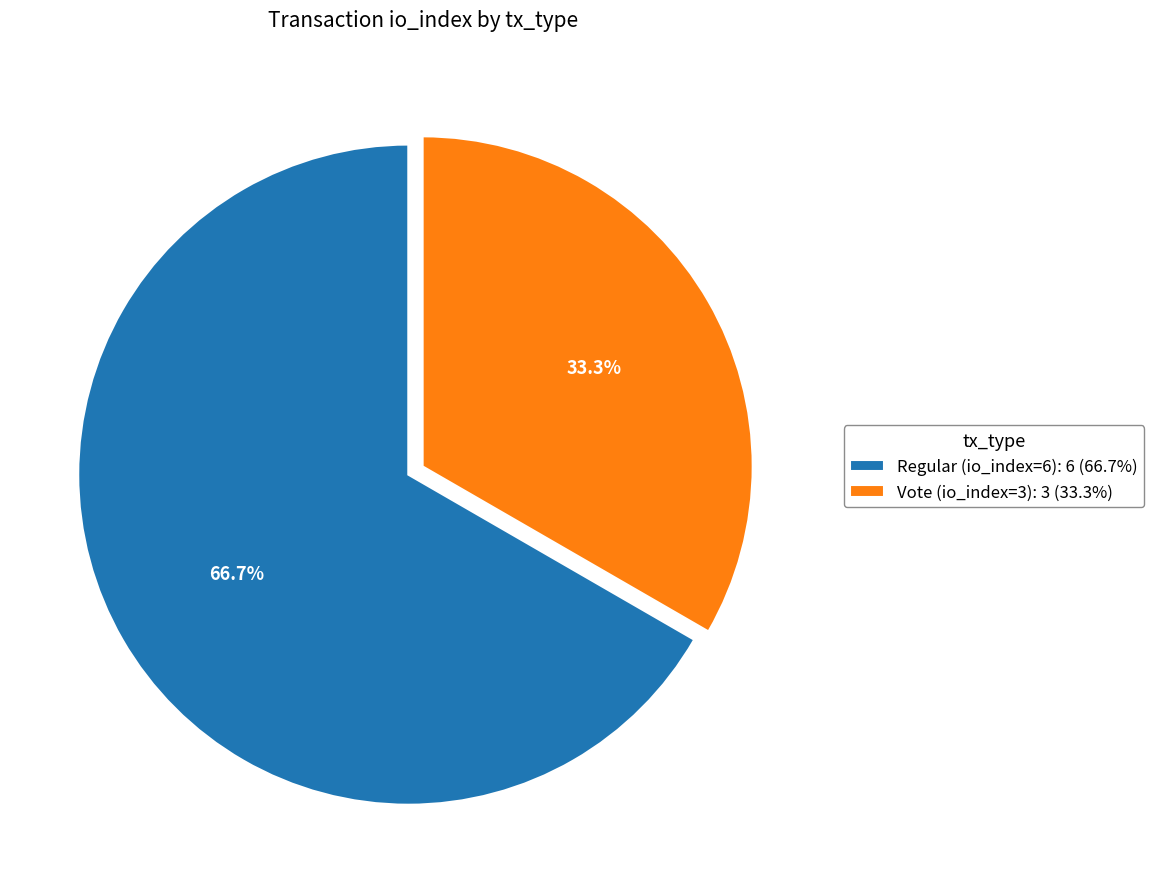

What is the majority slice?

Regular (io_index=6): 6 (66.7%)